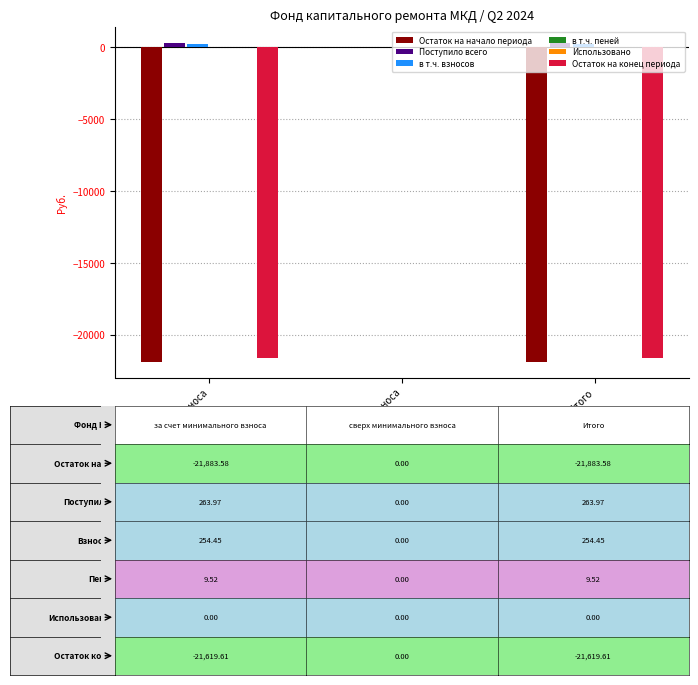

How many bars are there in each group?

6